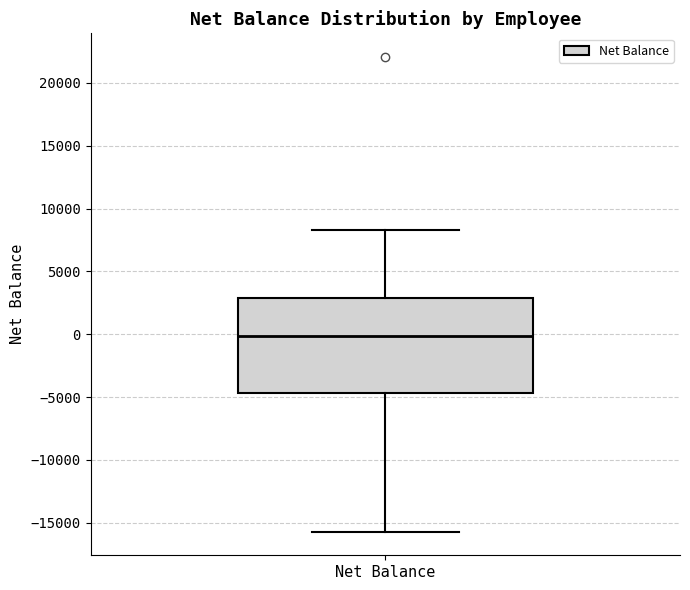

Transcribe this box plot: give where the median line is, the range the box spans, and where the two whiskers end, as read against the y-axis. The values are not printed on the chart, so give them approximately, as read against the axis.

median 0, box -4500 to 3000, whiskers -15500 to 8500